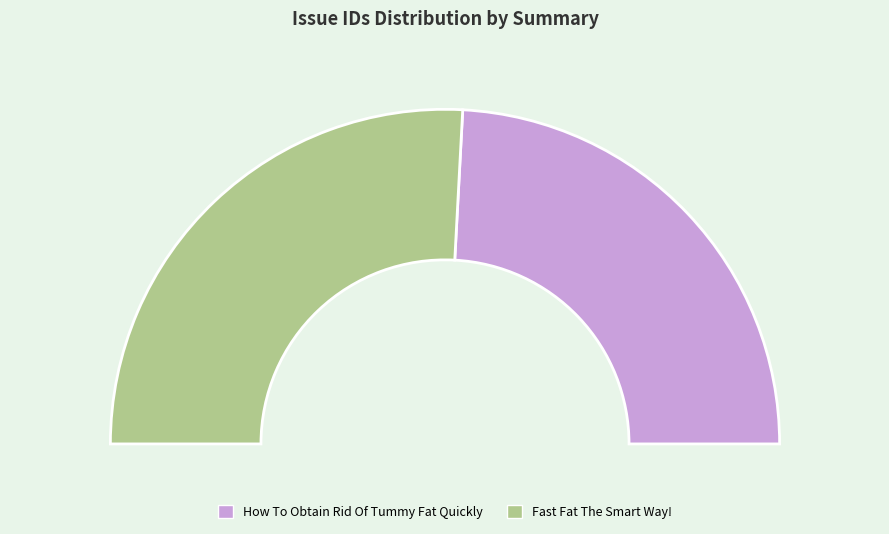

Rank the categories by value from highest to lowest.

Fast Fat The Smart Way!, How To Obtain Rid Of Tummy Fat Quickly